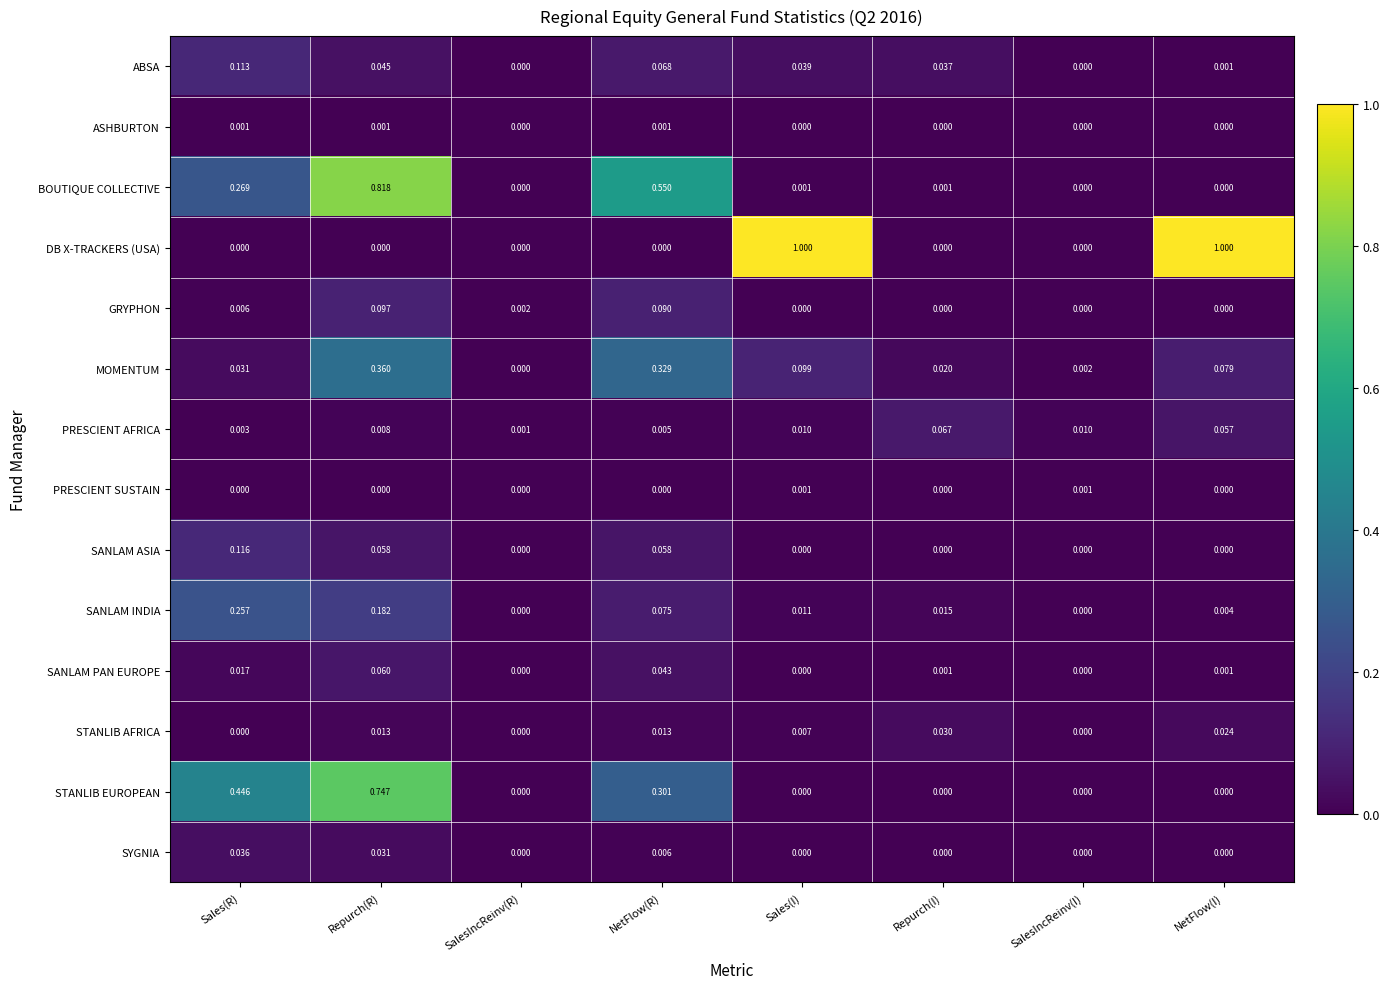

Which series has the largest total across all categories?

DB X-TRACKERS (USA)